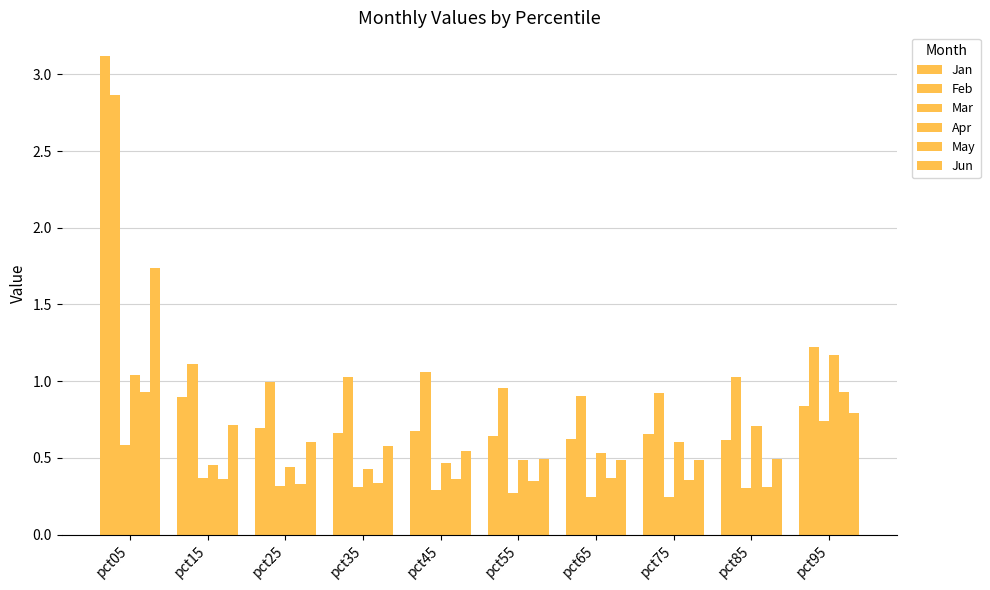

Reading left to right, transcribe all the data shown in this chart.

Jan: pct05=3.1	pct15=0.9	pct25=0.7	pct35=0.7	pct45=0.7	pct55=0.6	pct65=0.6	pct75=0.7	pct85=0.6	pct95=0.8
Feb: pct05=2.9	pct15=1.1	pct25=1.0	pct35=1.0	pct45=1.1	pct55=1.0	pct65=0.9	pct75=0.9	pct85=1.0	pct95=1.2
Mar: pct05=0.6	pct15=0.4	pct25=0.3	pct35=0.3	pct45=0.3	pct55=0.3	pct65=0.2	pct75=0.2	pct85=0.3	pct95=0.7
Apr: pct05=1.0	pct15=0.5	pct25=0.4	pct35=0.4	pct45=0.5	pct55=0.5	pct65=0.5	pct75=0.6	pct85=0.7	pct95=1.2
May: pct05=0.9	pct15=0.4	pct25=0.3	pct35=0.3	pct45=0.4	pct55=0.4	pct65=0.4	pct75=0.4	pct85=0.3	pct95=0.9
Jun: pct05=1.7	pct15=0.7	pct25=0.6	pct35=0.6	pct45=0.5	pct55=0.5	pct65=0.5	pct75=0.5	pct85=0.5	pct95=0.8